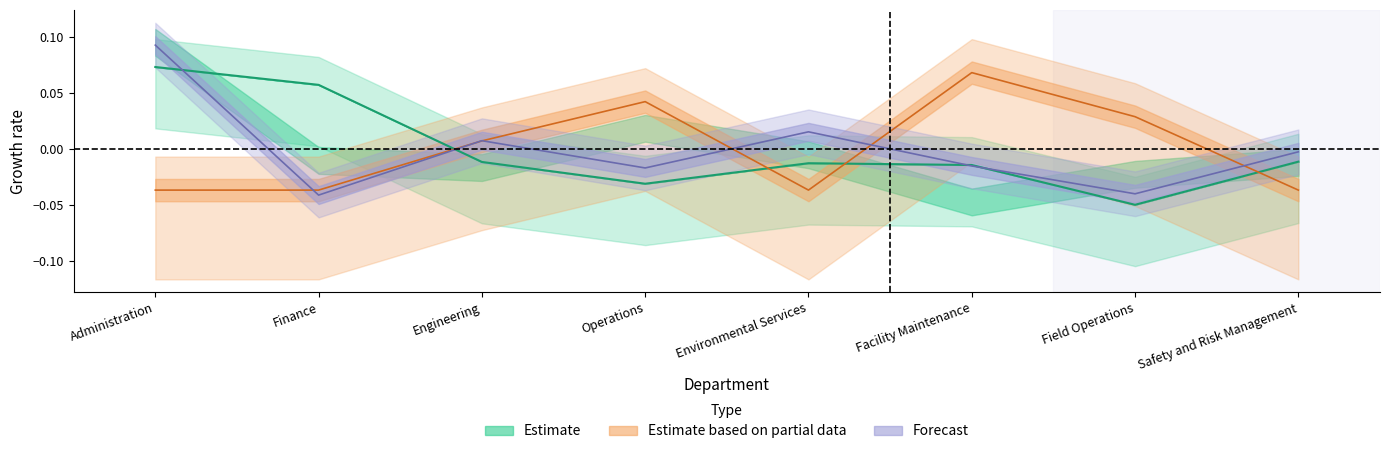

Is it true that the value at Operations is -0.0?

True